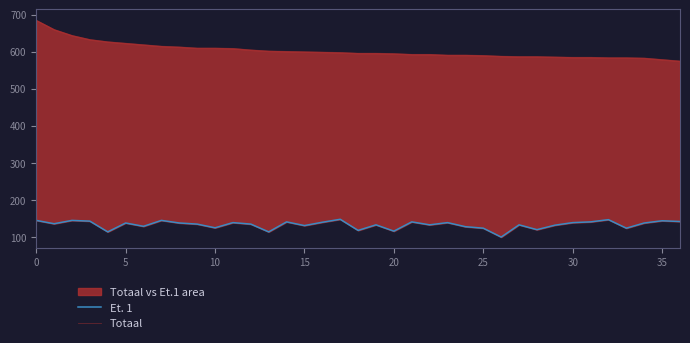

What is the minimum value for Totaal?

575